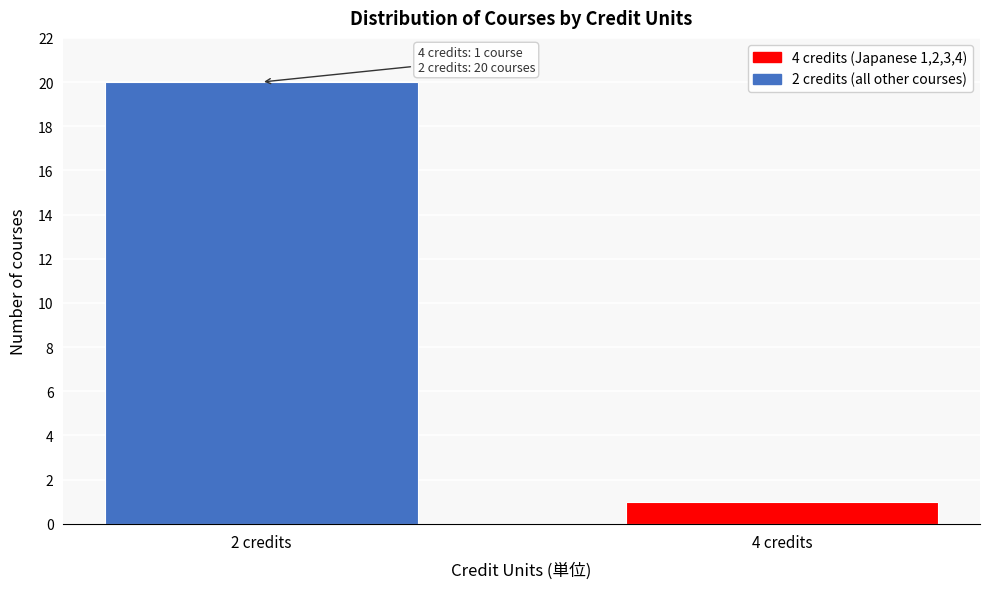

Reading left to right, extract all data points from this chart.

20	1